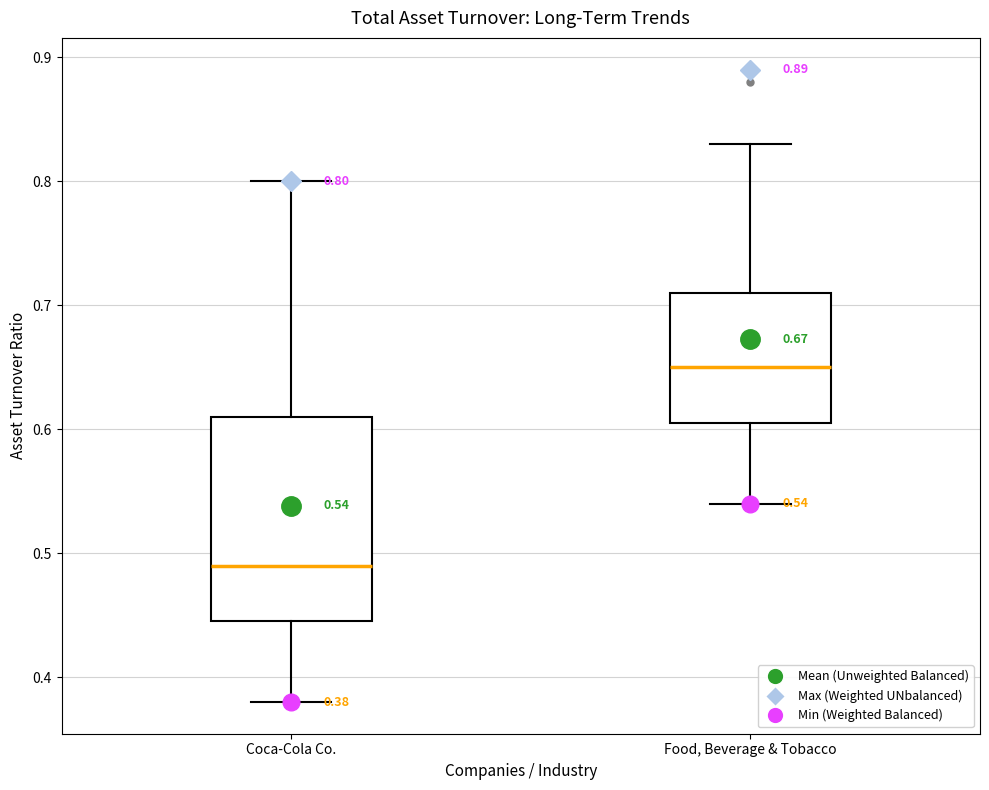

Comparing the boxes themselves (not the whiskers), which one is the tallest?

Coca-Cola Co.